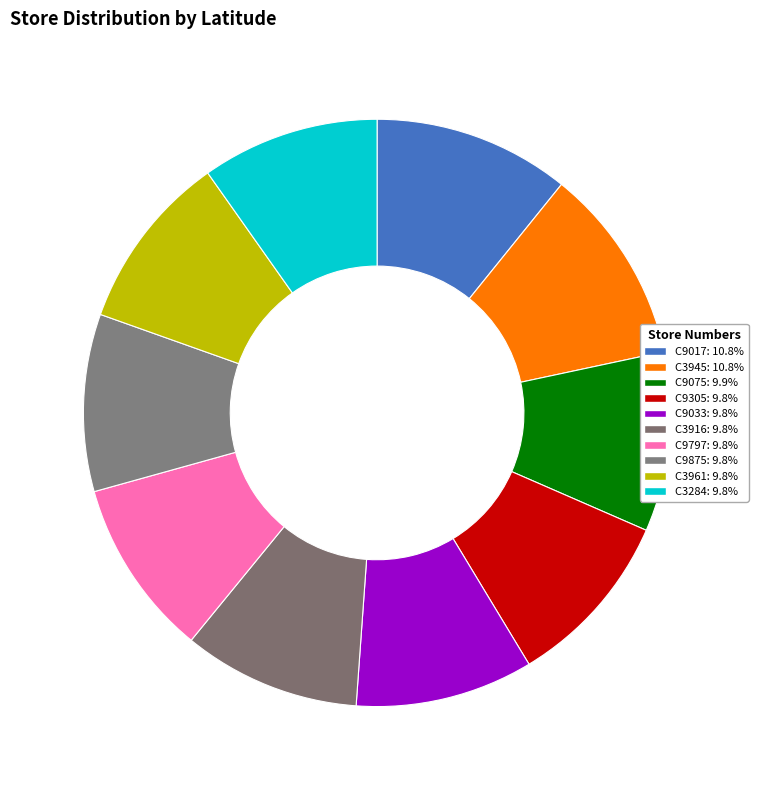

How many segments does this pie chart have?

10